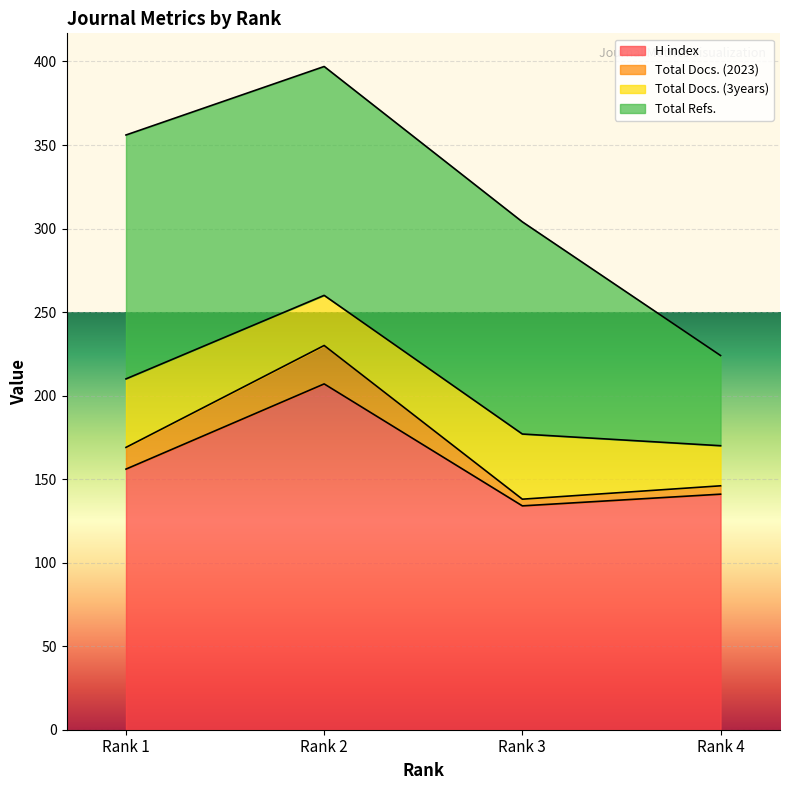

Read the H index value at Rank 4, to the nearest 5.

140